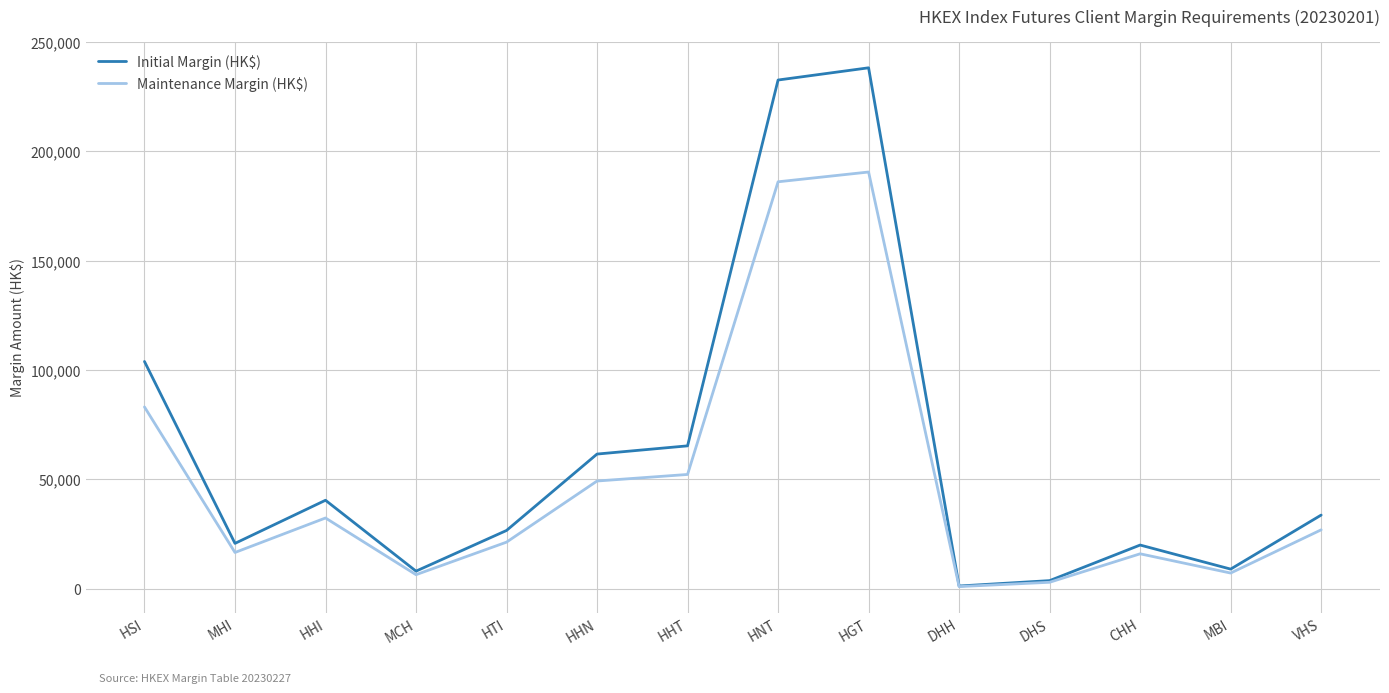

Where is Maintenance Margin (HK$) nearest to the value 95790?

HSI